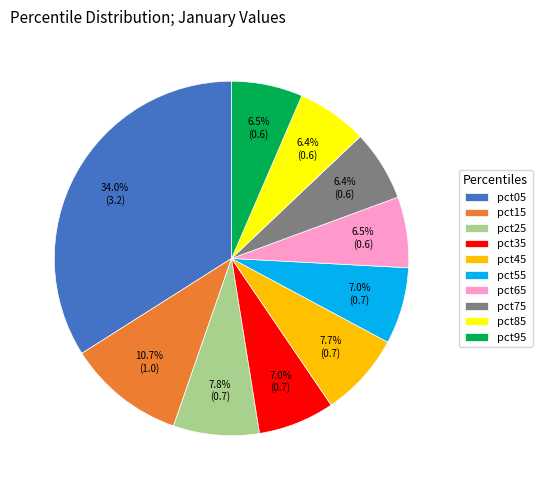

To the nearest percent, what is the difference between the pct85 and pct15 slice percentages?

4%